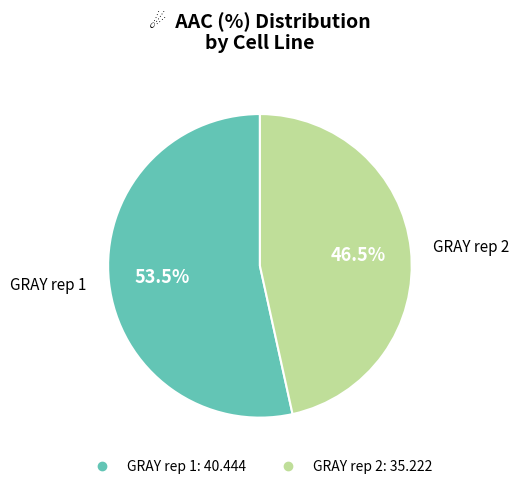

What is the total percentage of GRAY rep 1 and GRAY rep 2?

100.0%